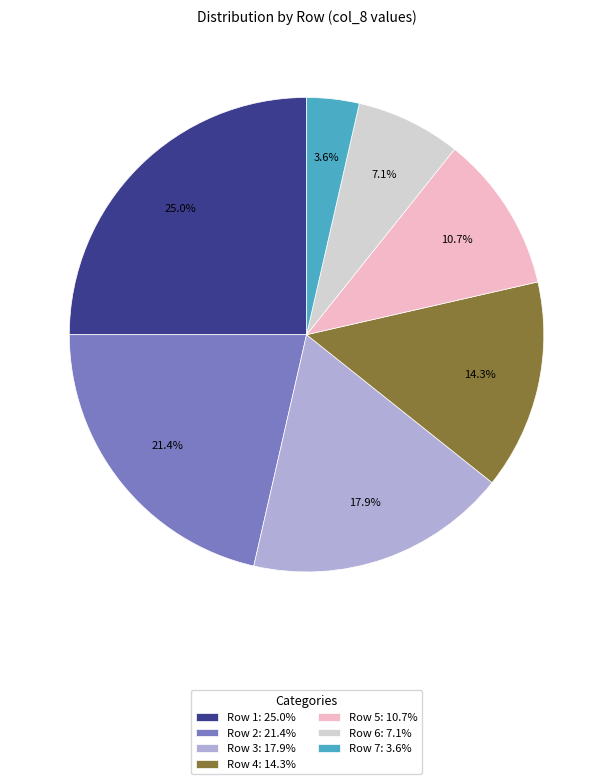

Rank the categories by value from lowest to highest.

Row 7: 3.6%, Row 6: 7.1%, Row 5: 10.7%, Row 4: 14.3%, Row 3: 17.9%, Row 2: 21.4%, Row 1: 25.0%